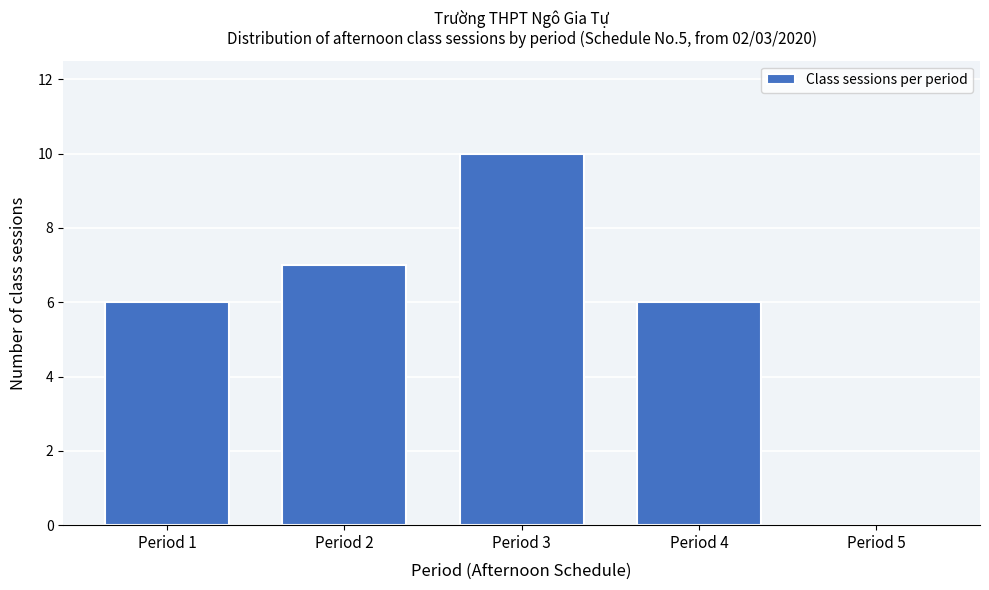

Reading left to right, list all the values displayed in this chart.

Period 1=6	Period 2=7	Period 3=10	Period 4=6	Period 5=0